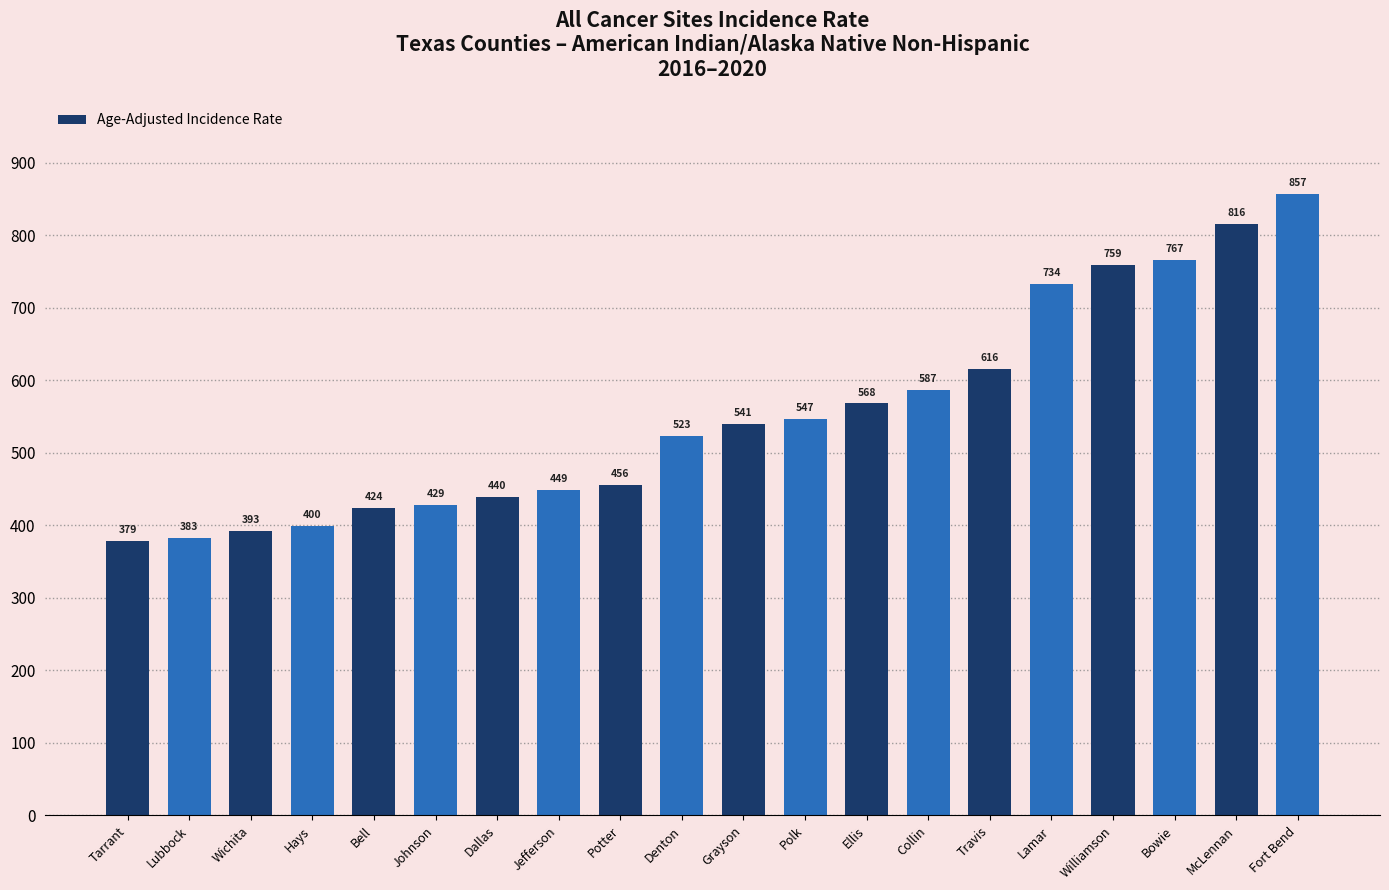

What is the value of the 14th bar from the left?

587.4